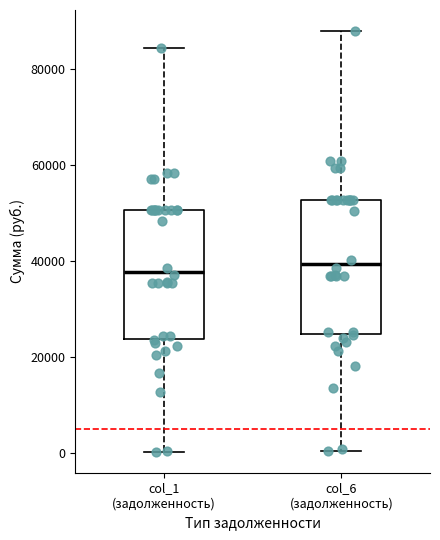

Reading left to right, transcribe this box plot: for each box, give where its median line is, the range the box spans, and where its two whiskers end, as read against the y-axis. The values are not printed on the chart, so give them approximately, as read against the axis.

col_1 (задолженность): median 38000, box 24000 to 50000, whiskers 0 to 84000
col_6 (задолженность): median 40000, box 24000 to 52000, whiskers 0 to 88000